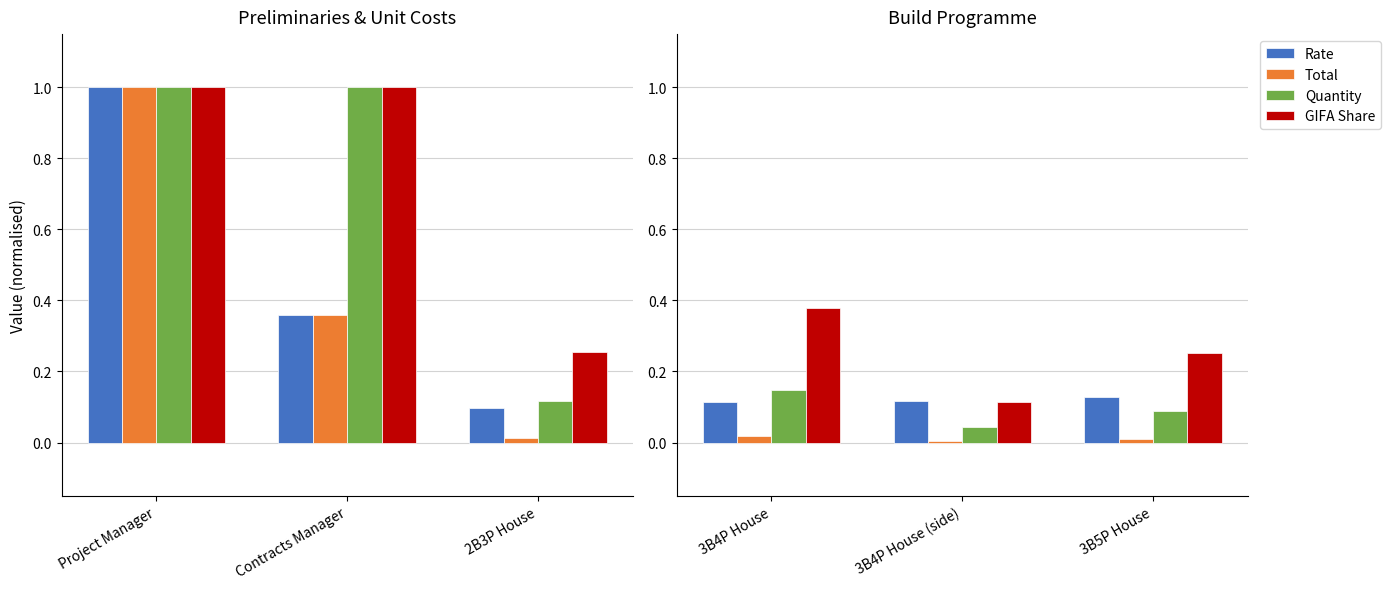

What is the total value across all series at 3B5P House?

0.5